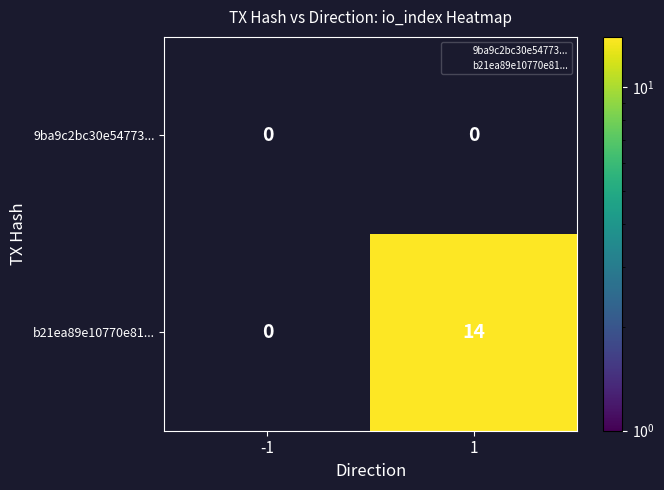

Which series has the largest range (max minus min)?

b21ea89e10770e81...